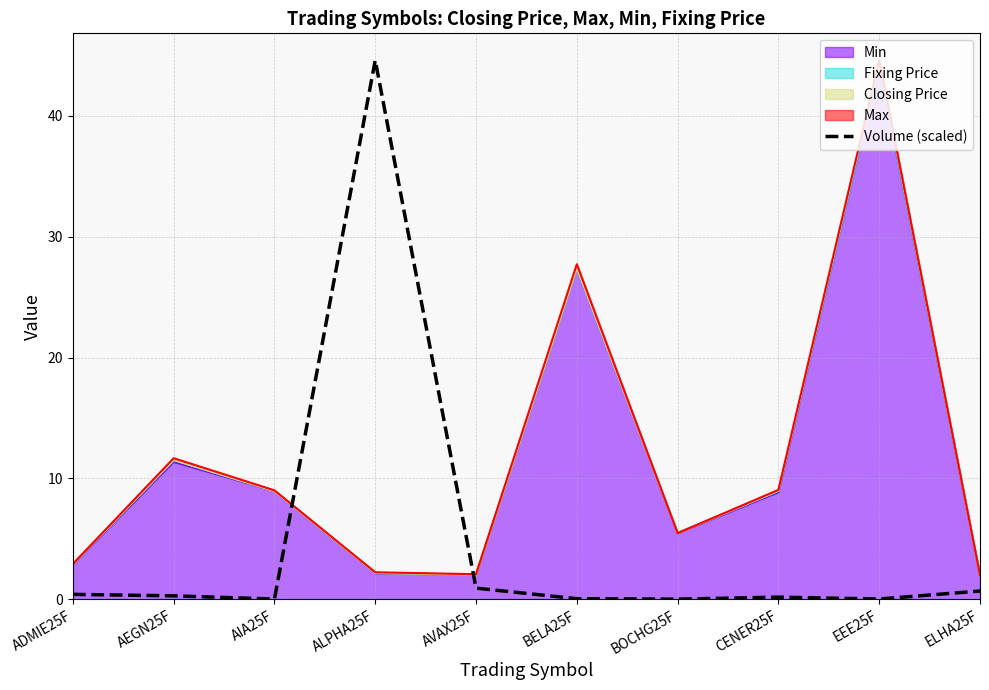

Reading left to right, list all the values displayed in this chart.

0.4	0.3	0.0	44.6	0.9	0.0	0.0	0.2	0.0	0.7